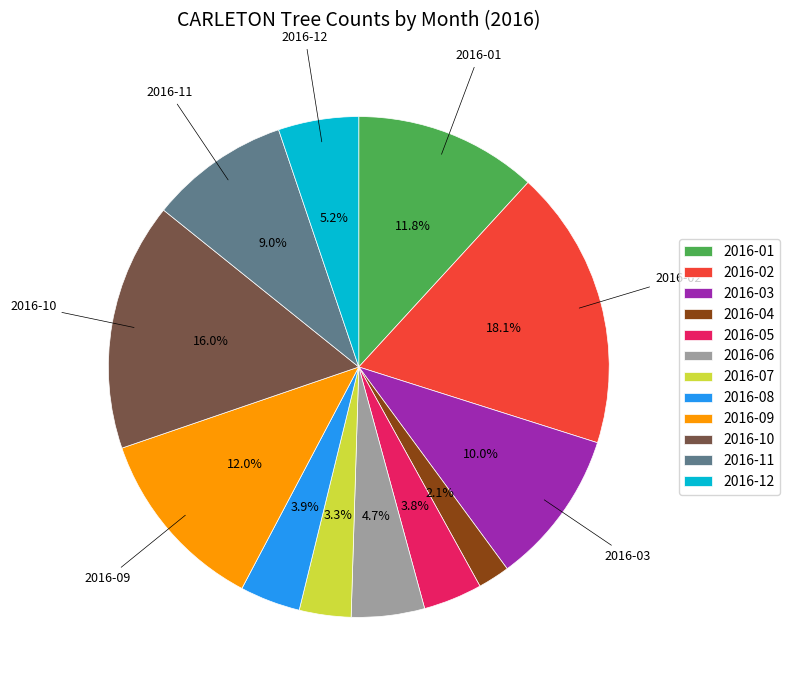

How many segments does this pie chart have?

12